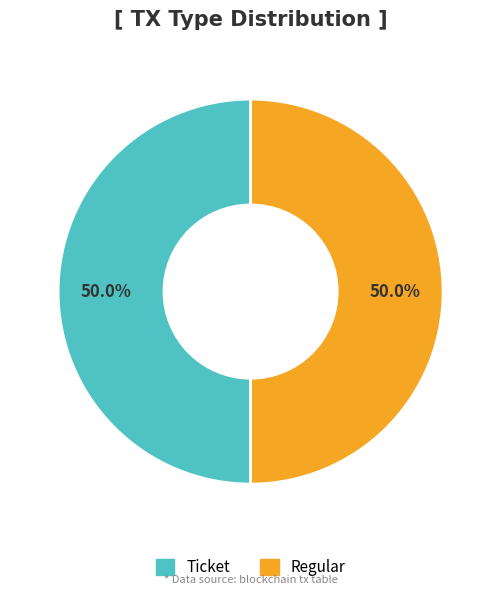

How many segments does this pie chart have?

2